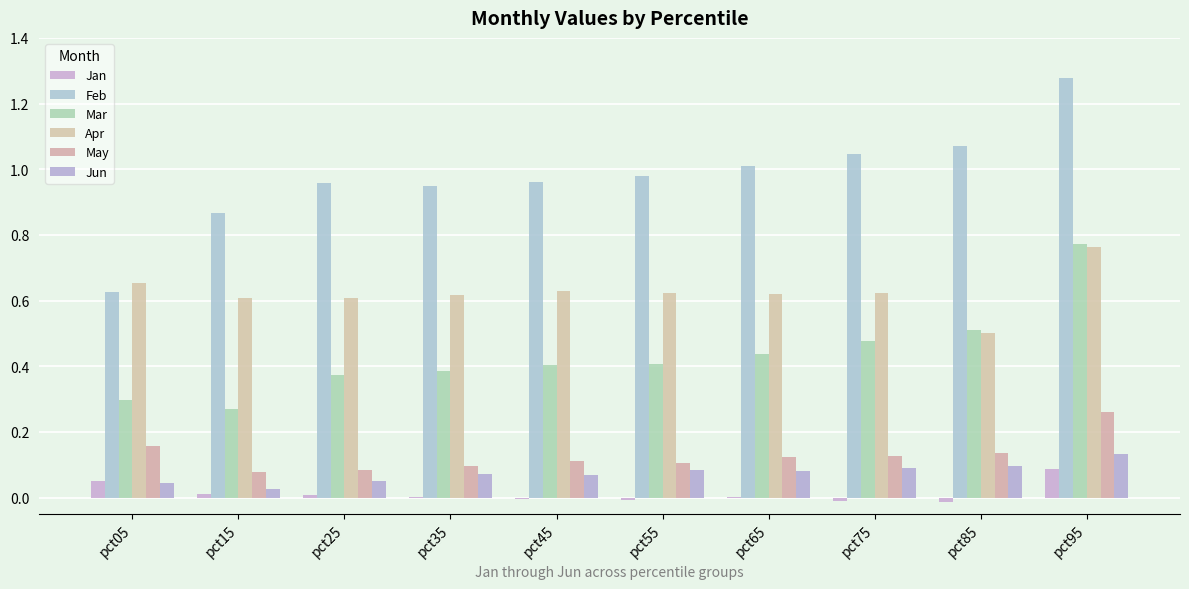

How many distinct data groups are displayed?

6